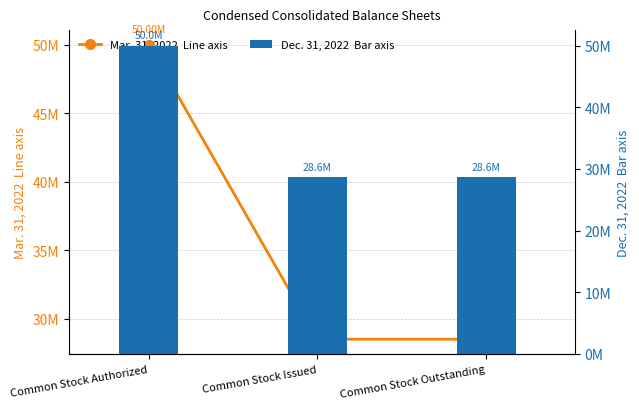

What is the minimum value shown in the chart?

28517333